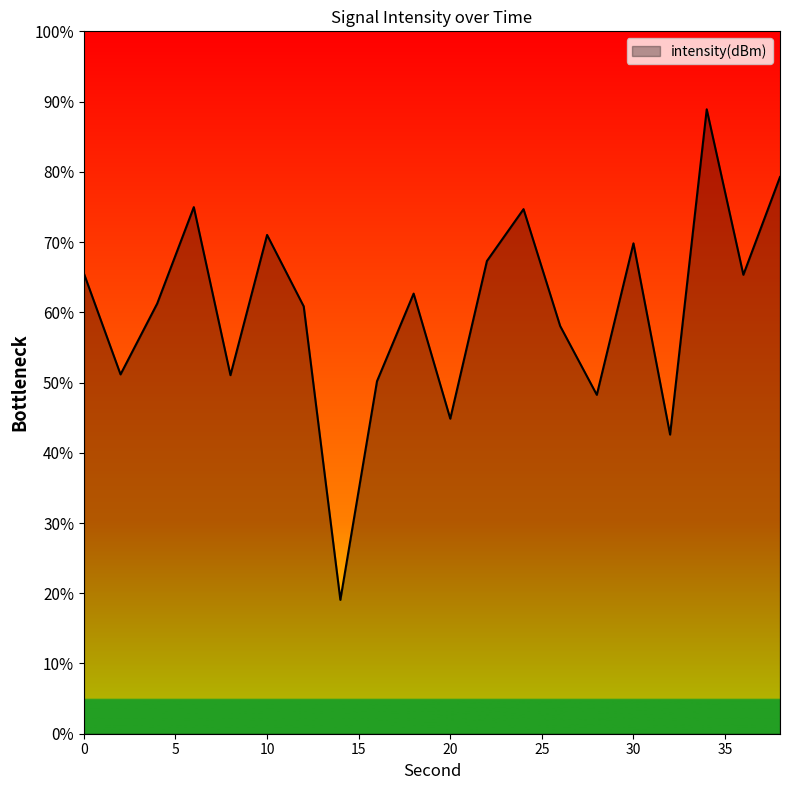

What is the greatest value displayed?

88.9